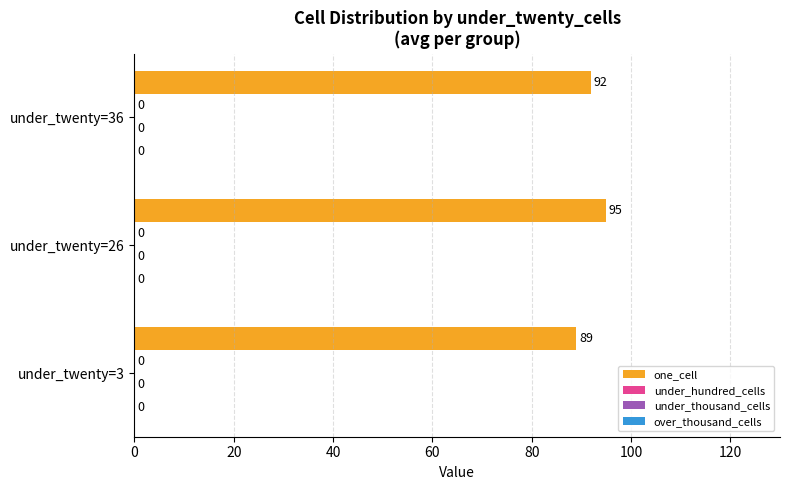

Does the chart contain any negative values?

No